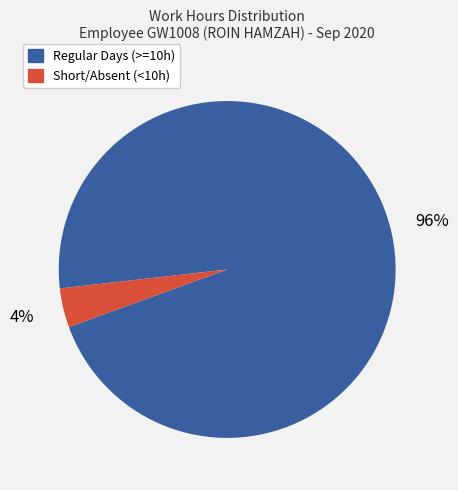

Is there any slice that represents more than half of the pie?

Yes